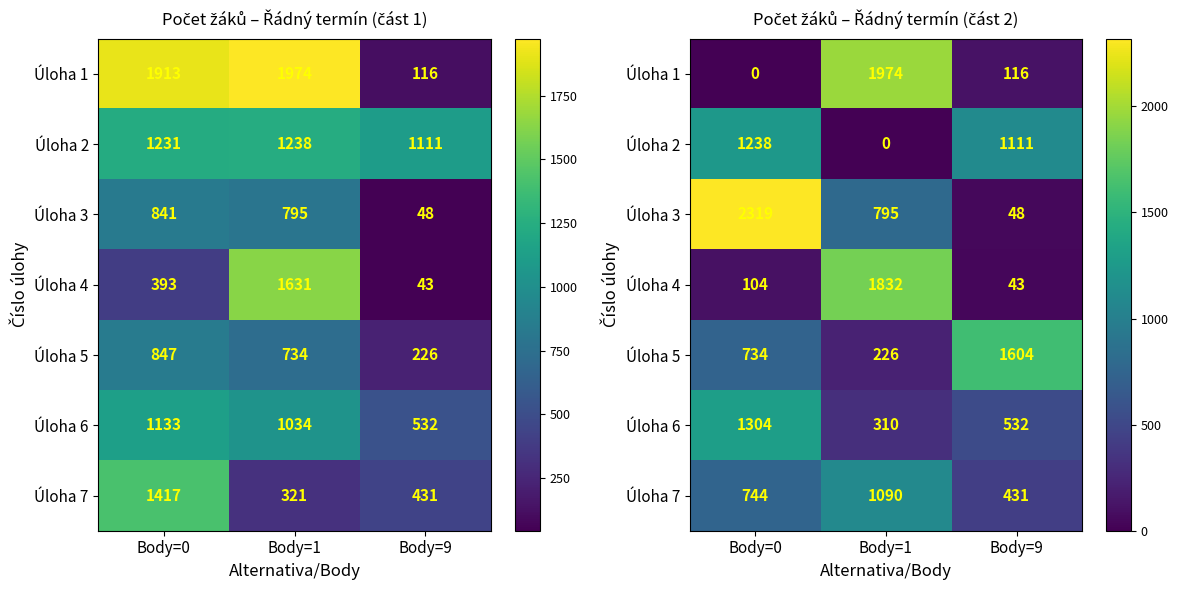

True or false: Úloha 2 has a value of 614 at Body=1.

False